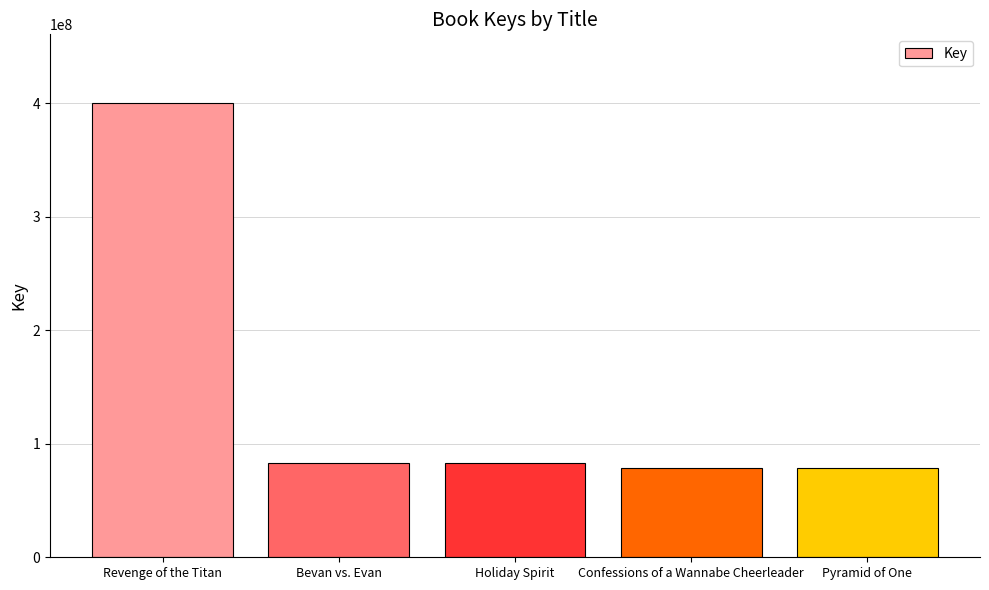

What is the difference between the maximum and second lowest values?

322021778